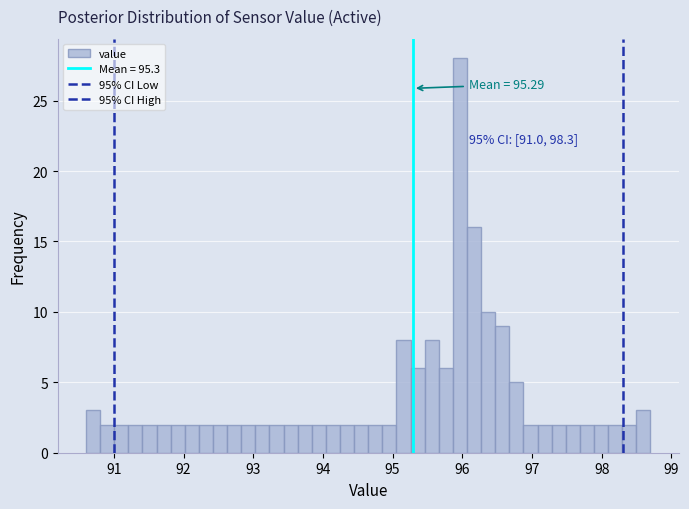

Around what value on the x-axis is the tallest bar? Give the approximate position of its centre, as read against the axis.

96.0